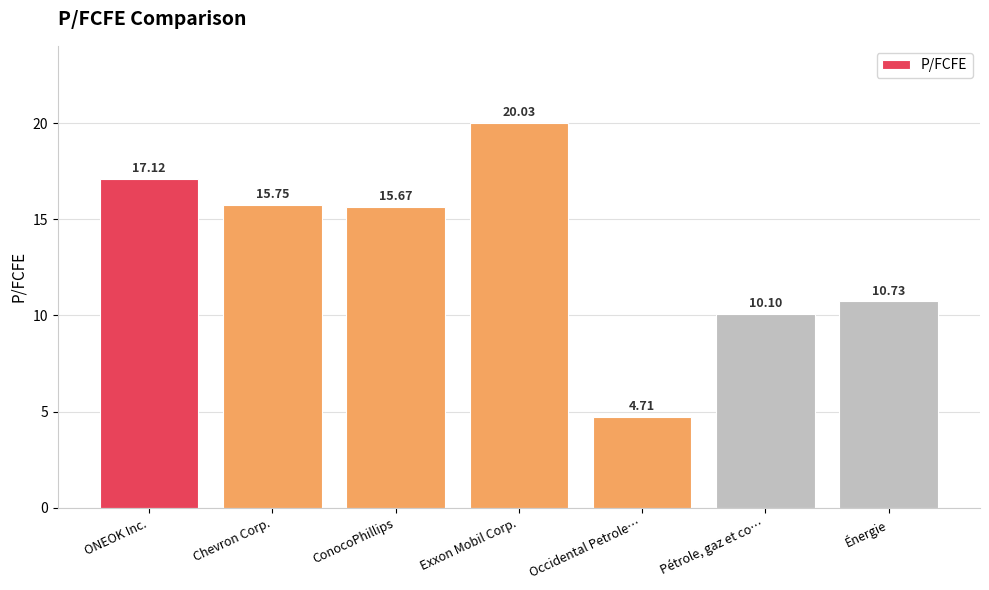

Is it true that the value at Énergie is 4.8?

False